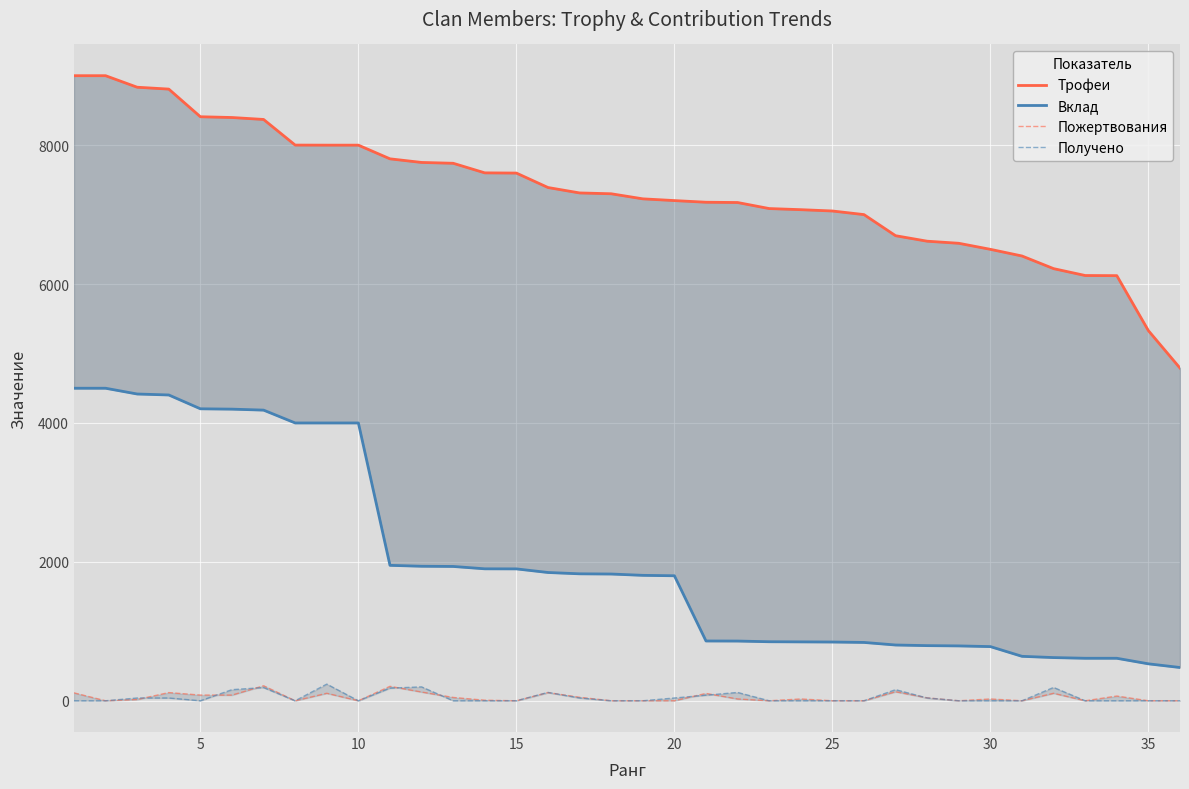

At how many categories does at least one series exceed 2068?

36